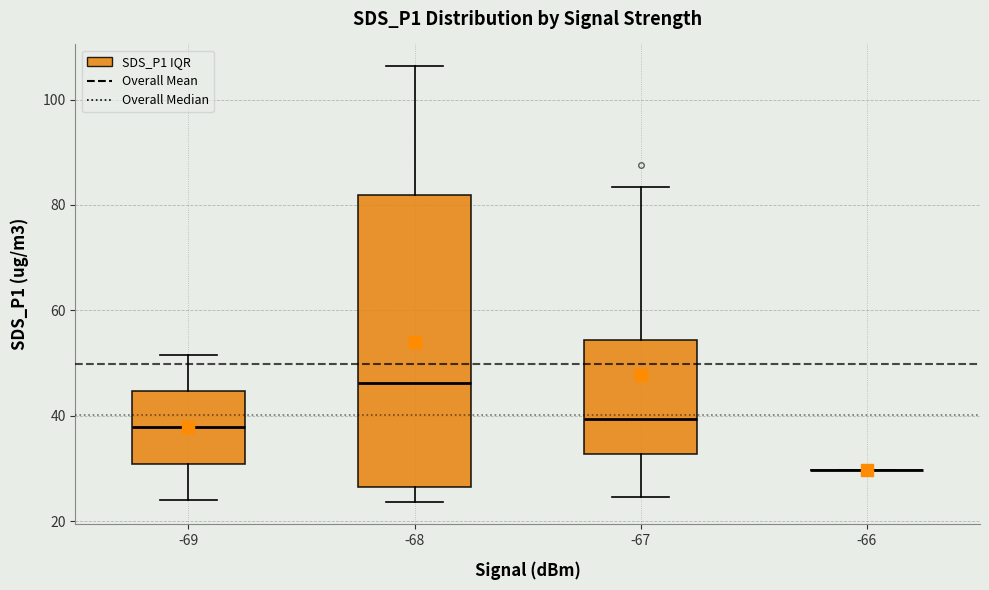

Reading left to right, read every box against the y-axis: the position of its median line, the range the box covers, and the ends of its whiskers. The values are not printed on the chart, so give them approximately, as read against the axis.

-69: median 38, box 30 to 44, whiskers 24 to 52
-68: median 46, box 26 to 82, whiskers 24 to 106
-67: median 40, box 32 to 54, whiskers 24 to 84
-66: box collapsed to a line at 30, whiskers 30 to 30